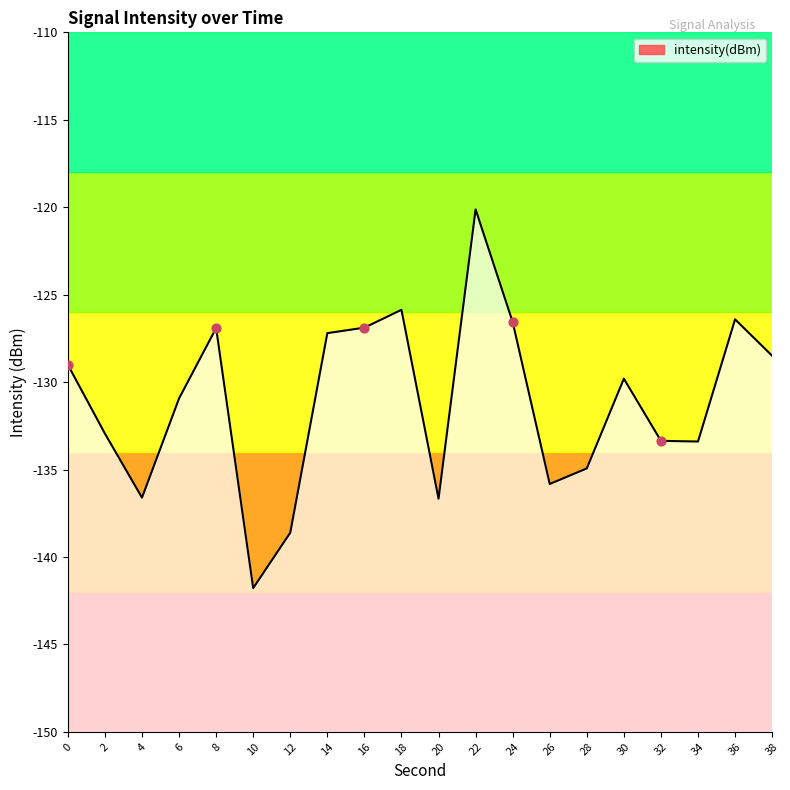

What is the change in value from 12 to 34?

+5.2